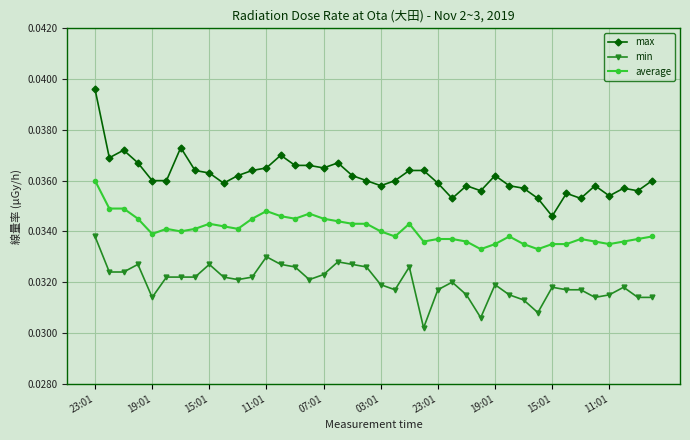

Rank the series by their average value, from highest to lowest.

max, average, min